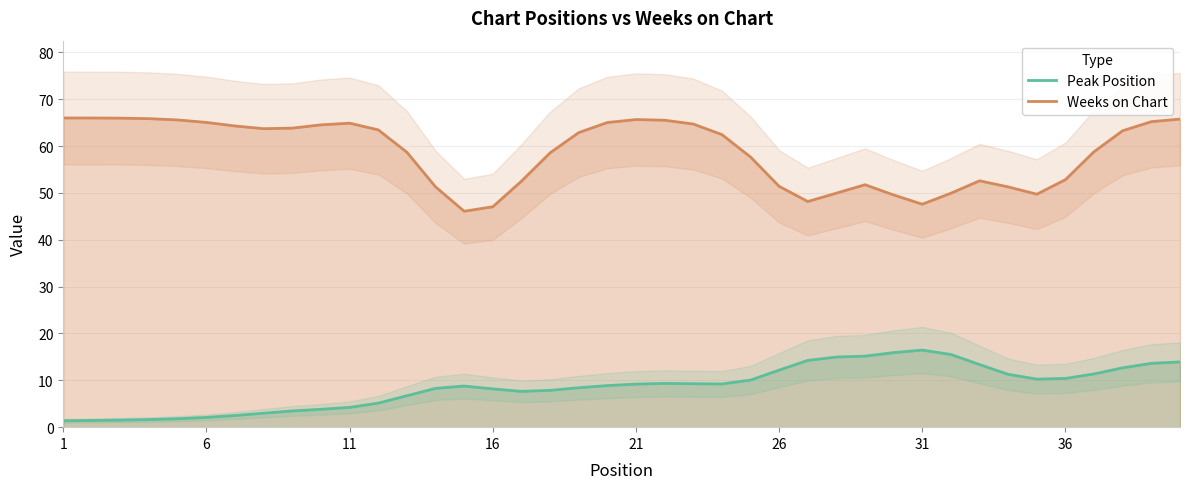

The Weeks on Chart series shows 65.0 at 6. True or false?

True